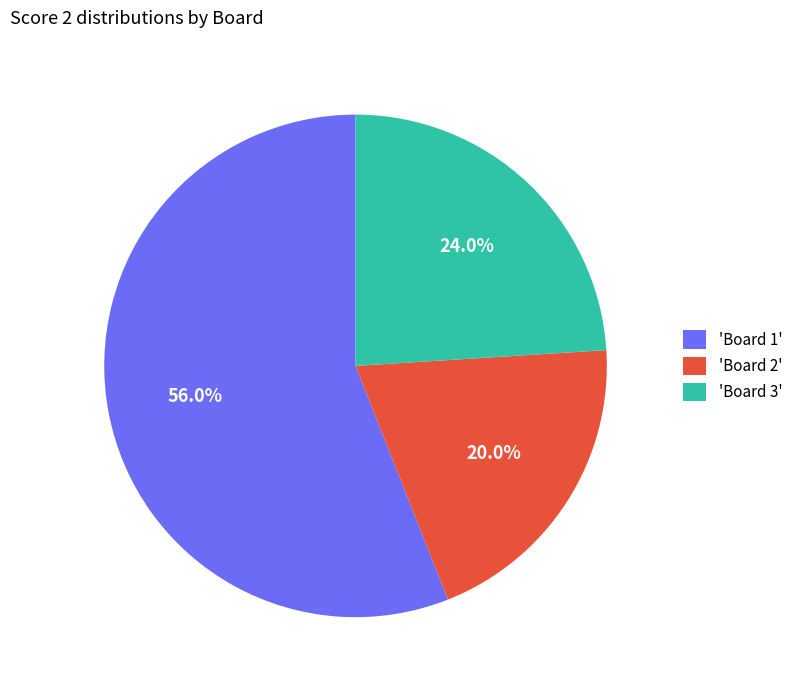

What is the ratio of the value at 'Board 3' to the value at 'Board 1'?

0.4